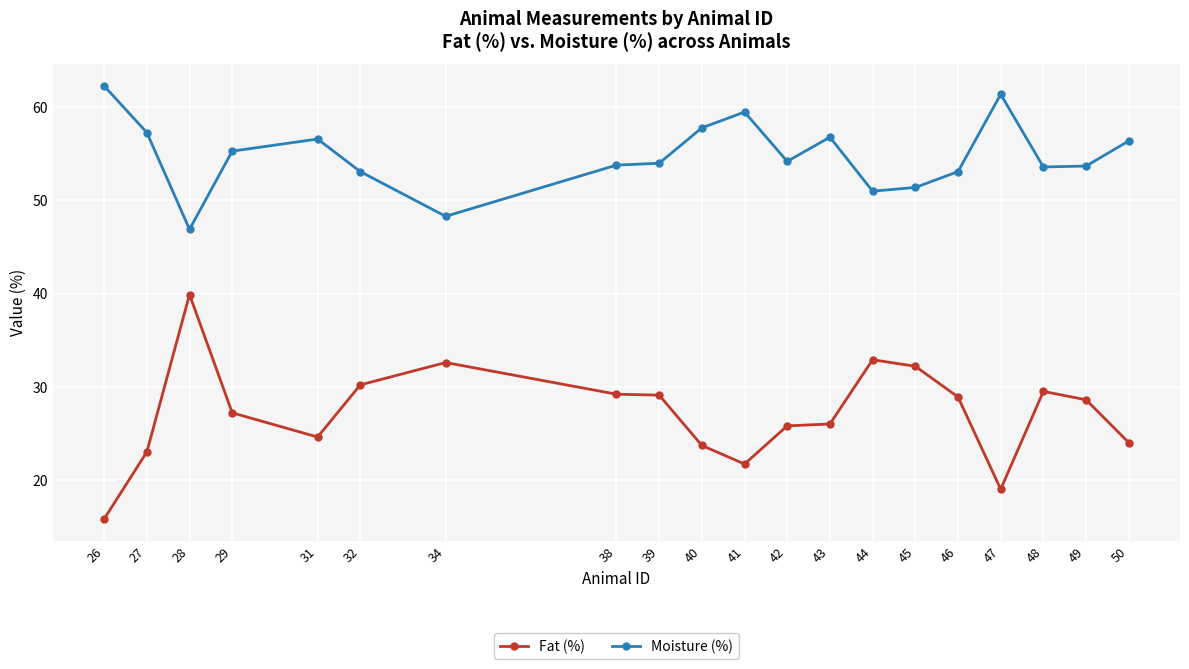

At which category does Fat (%) reach its first local peak?

28